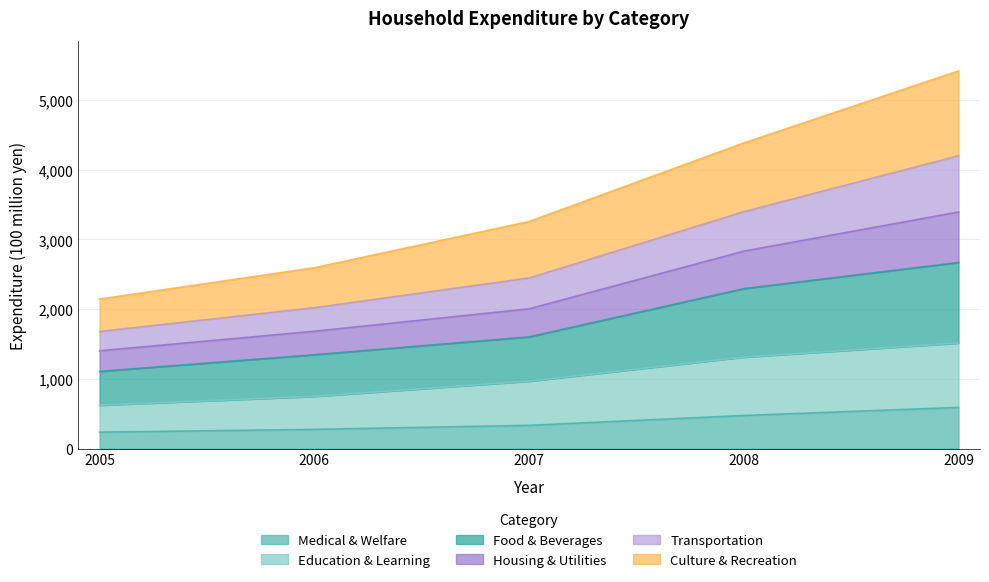

At which category is the sum across all series the highest?

2009